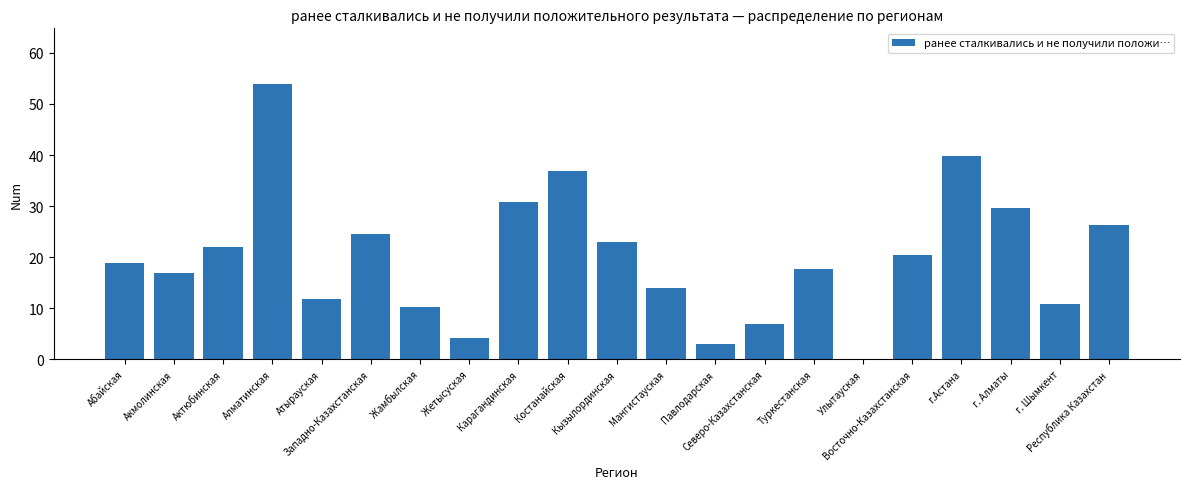

What is the greatest value displayed?

54.0